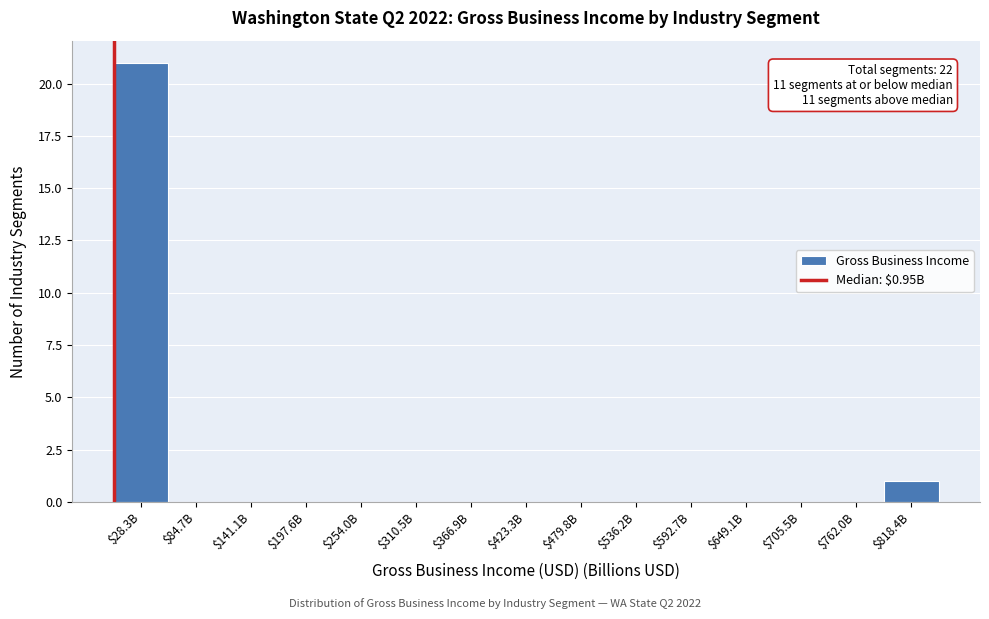

What is the greatest value displayed?

21